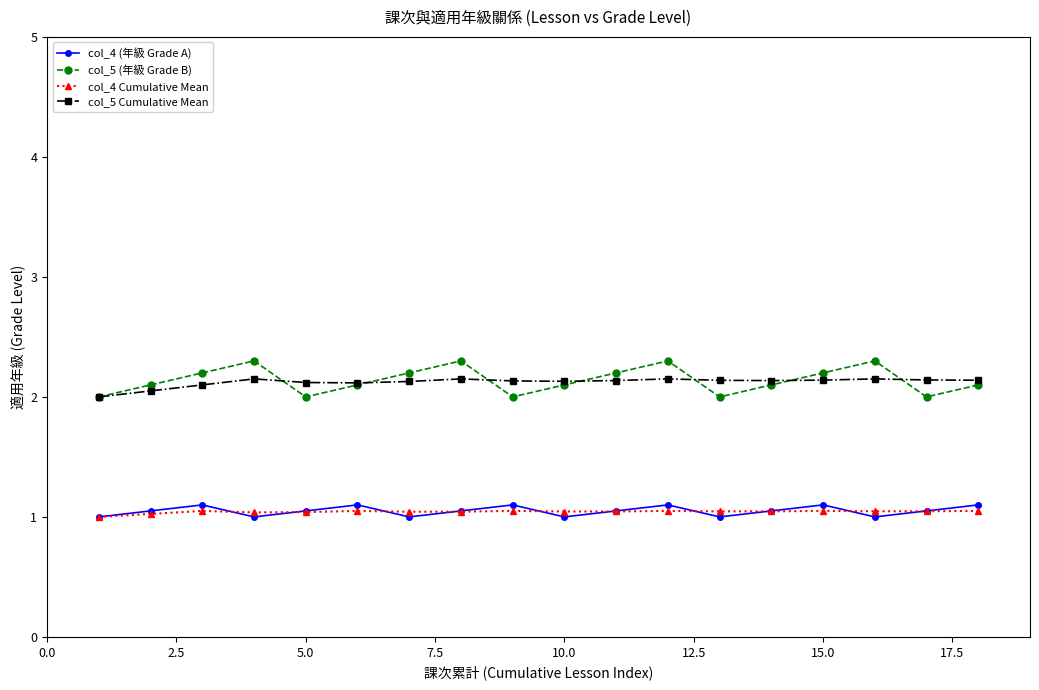

What is the greatest value displayed?

2.3